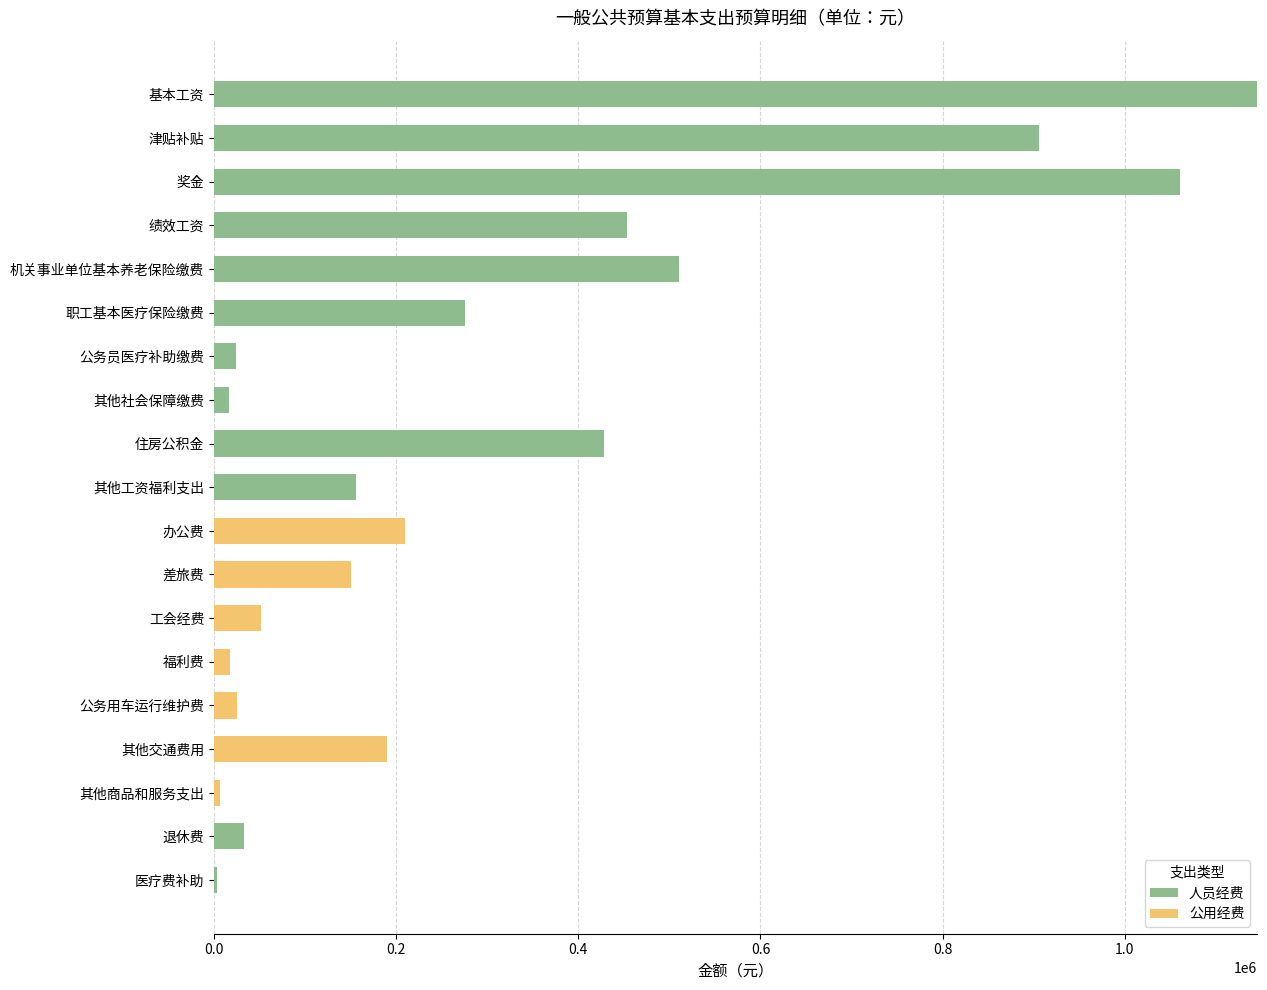

The 人员经费 series shows 453000.0 at 绩效工资. True or false?

True